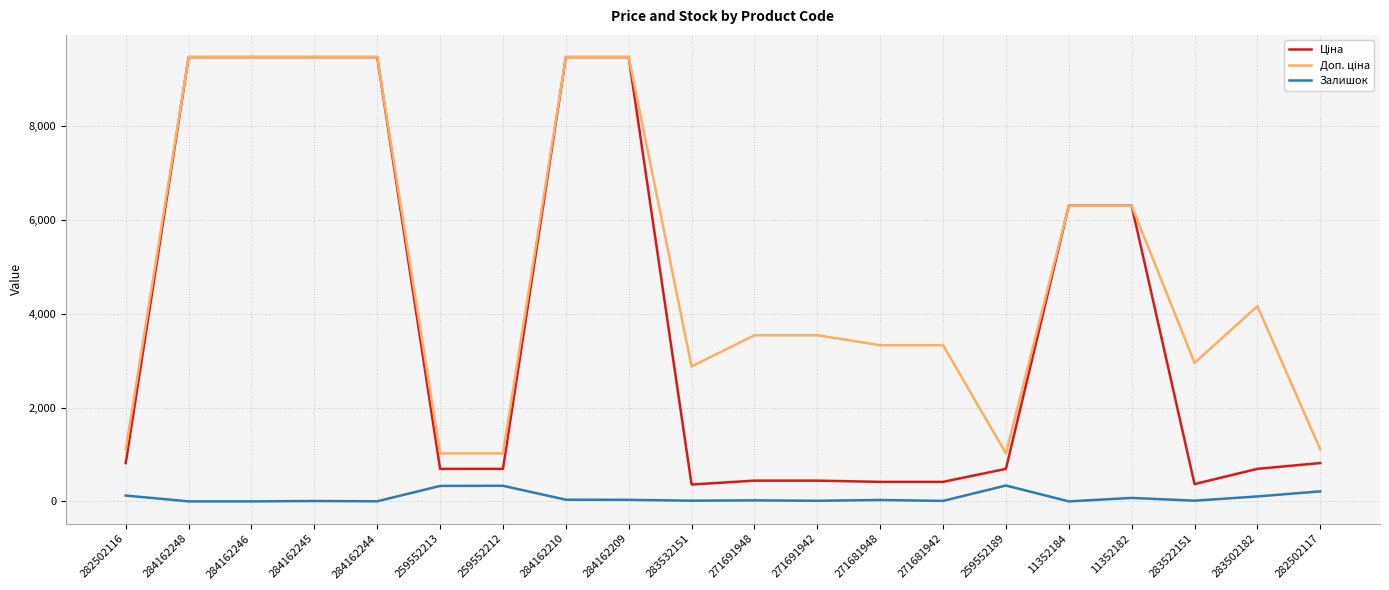

What is the sum of the Залишок values at 282502116 and 282502117?

339.0